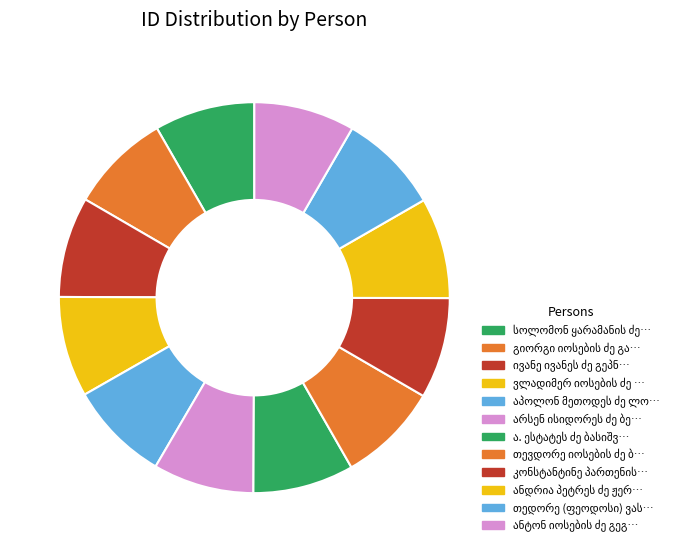

Approximately how many times larger is the value at ანტონ იოსების ძე გეგელაშვილი compared to აპოლონ მეთოდეს ძე ლომთაძე?

1.0